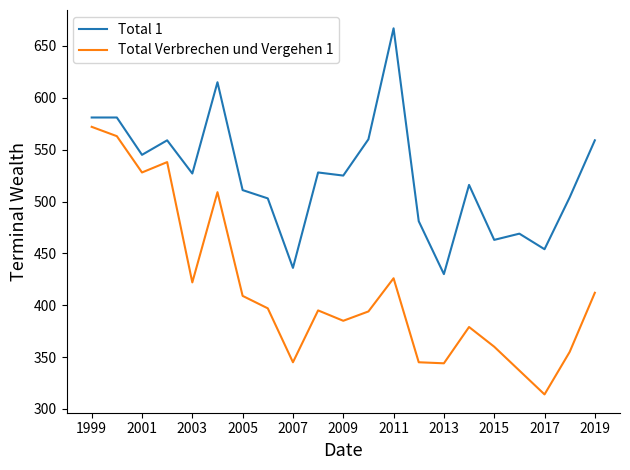

List the series in order of their peak value, highest first.

Total 1, Total Verbrechen und Vergehen 1